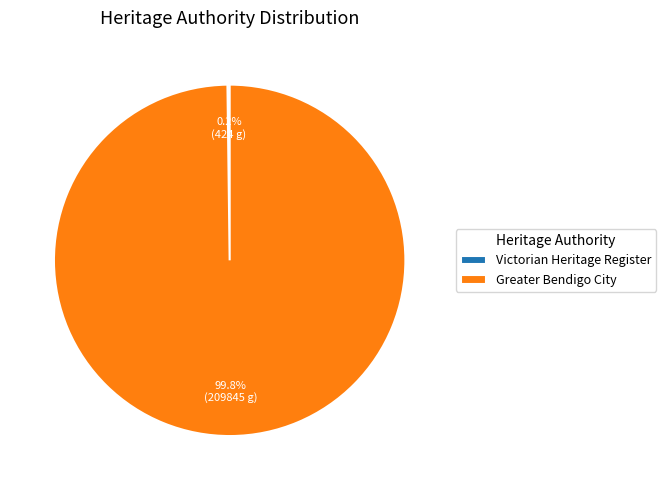

How much of the chart is everything except Greater Bendigo City?

0.2%